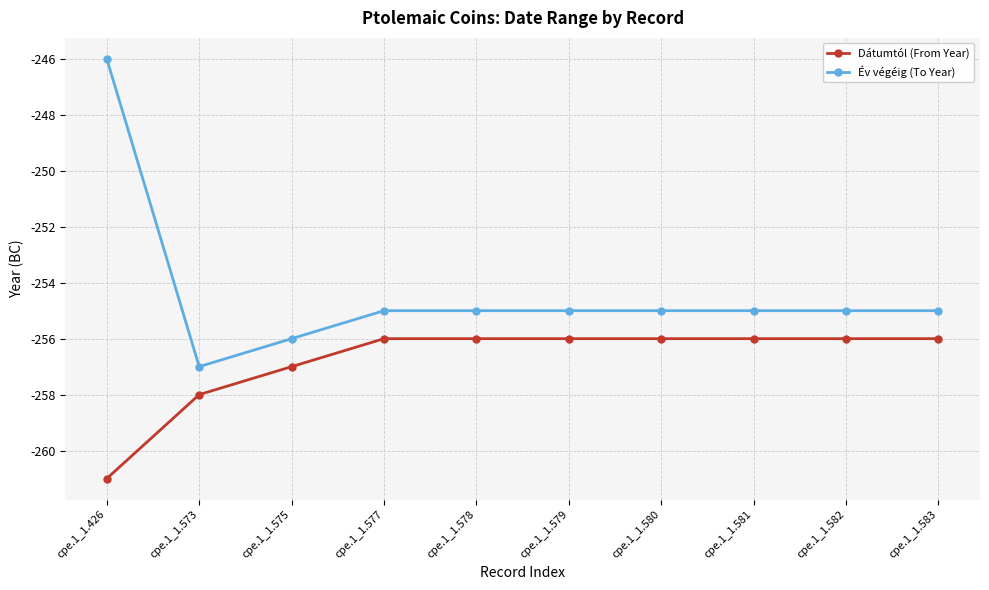

What is the value of the Dátumtól (From Year) point at the 4th from the left?

-256